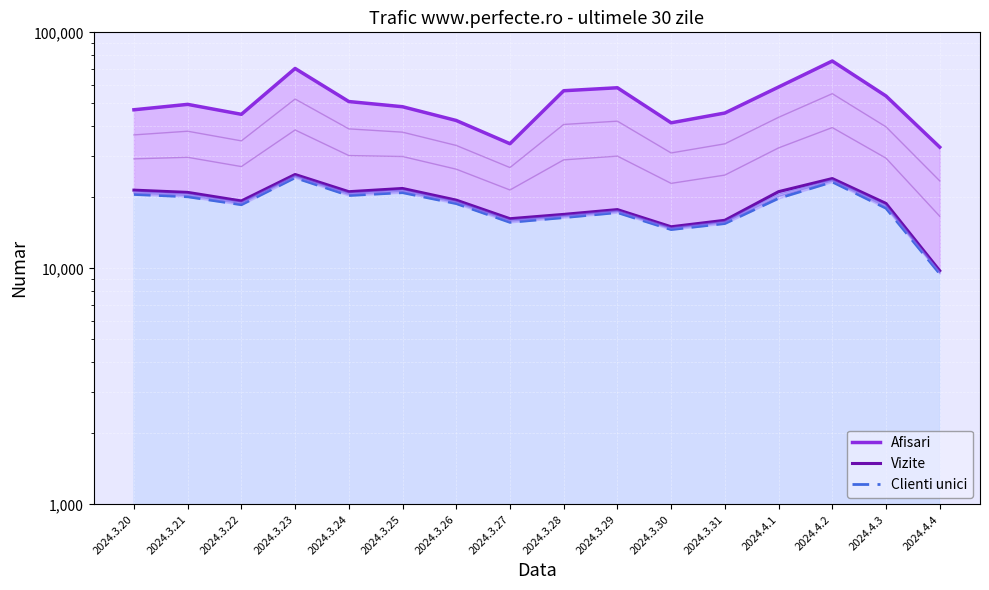

What position from the right is 2024.3.26?

10